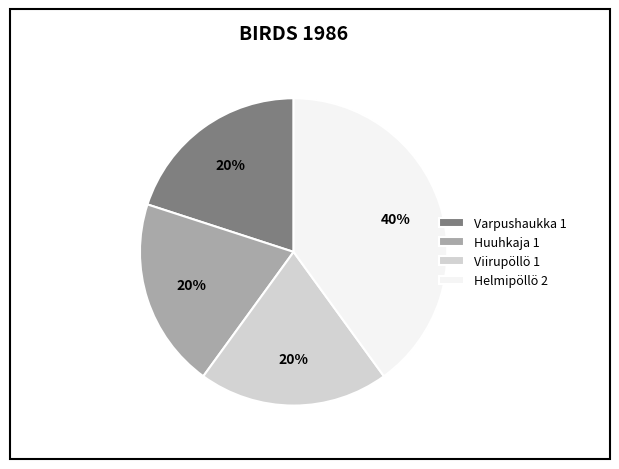

Count the number of slices in the pie.

4